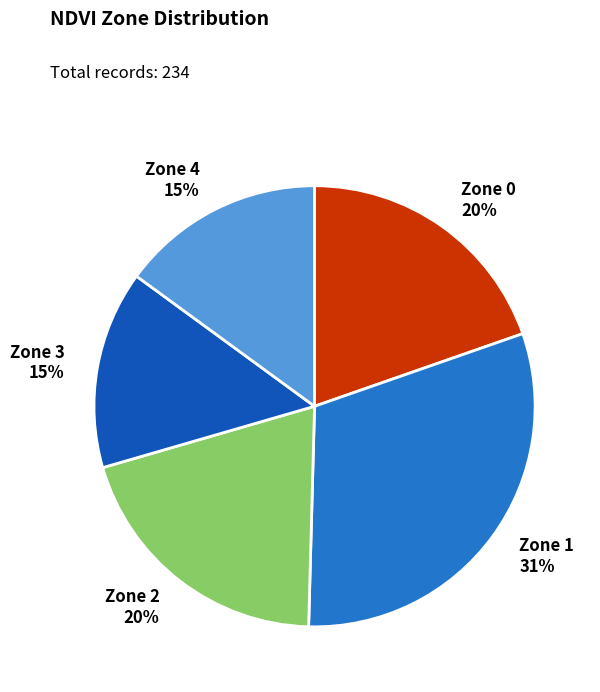

To the nearest percent, what percentage of the pie is Zone 2?

20%